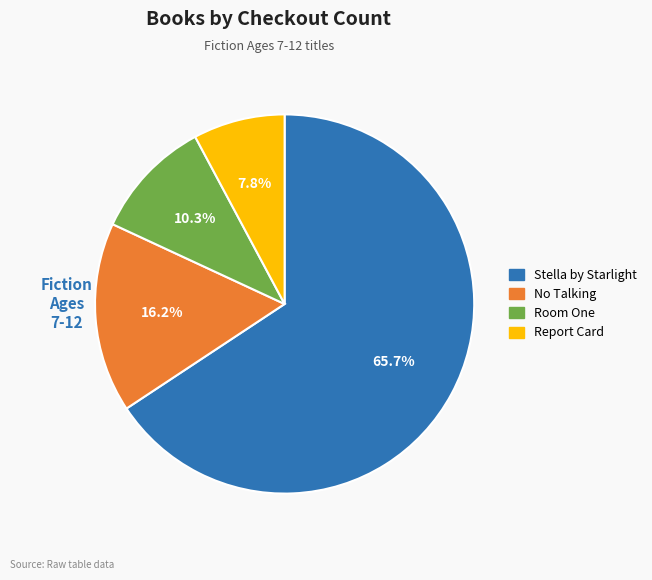

To the nearest percent, what is the difference between the No Talking and Room One slice percentages?

6%